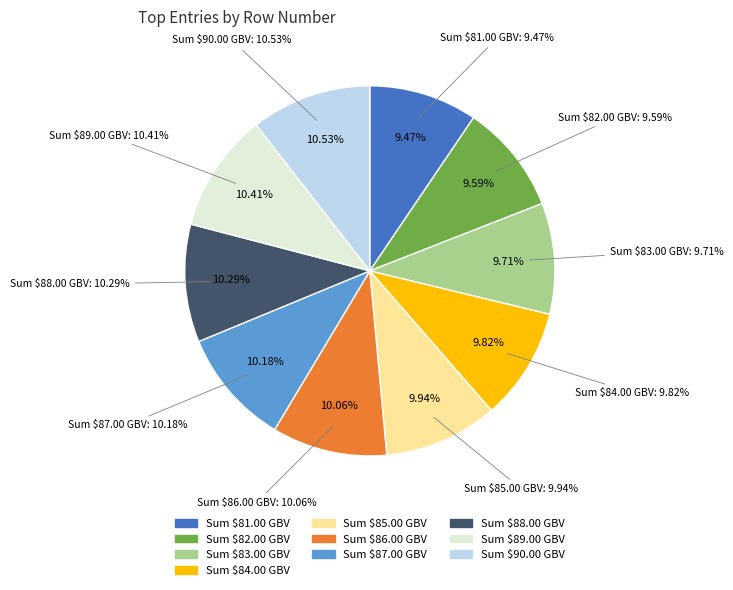

What is the largest slice in the pie chart?

90